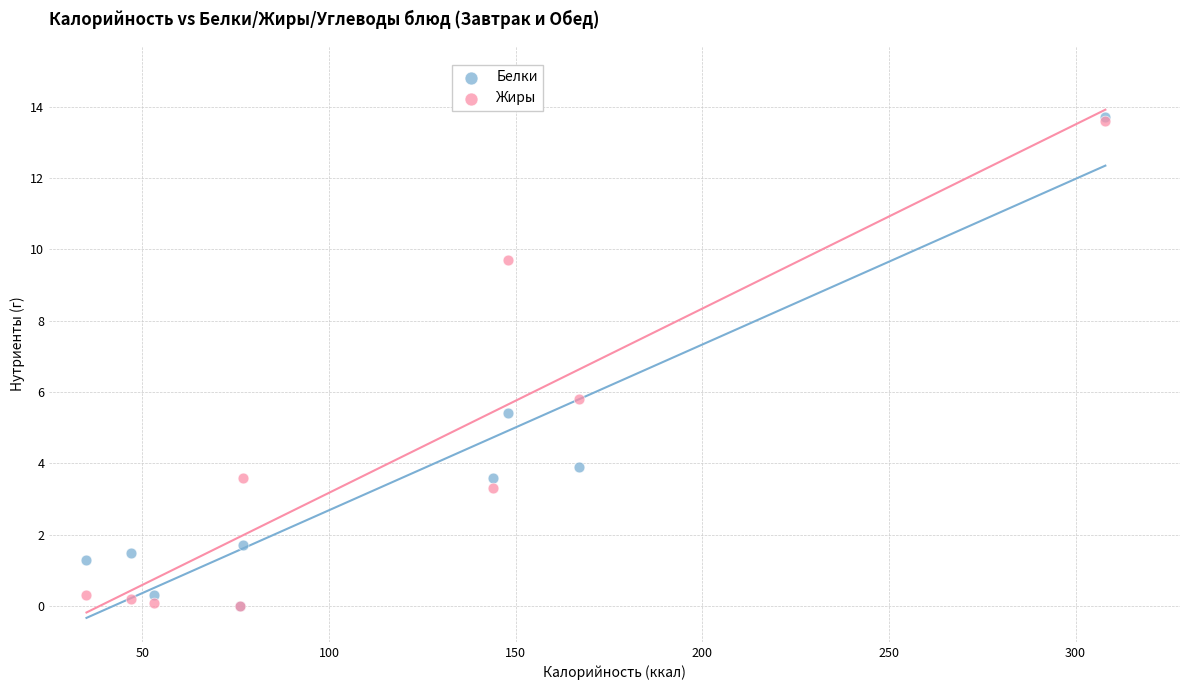

Across all series, what Y value is closest to 6?

5.8